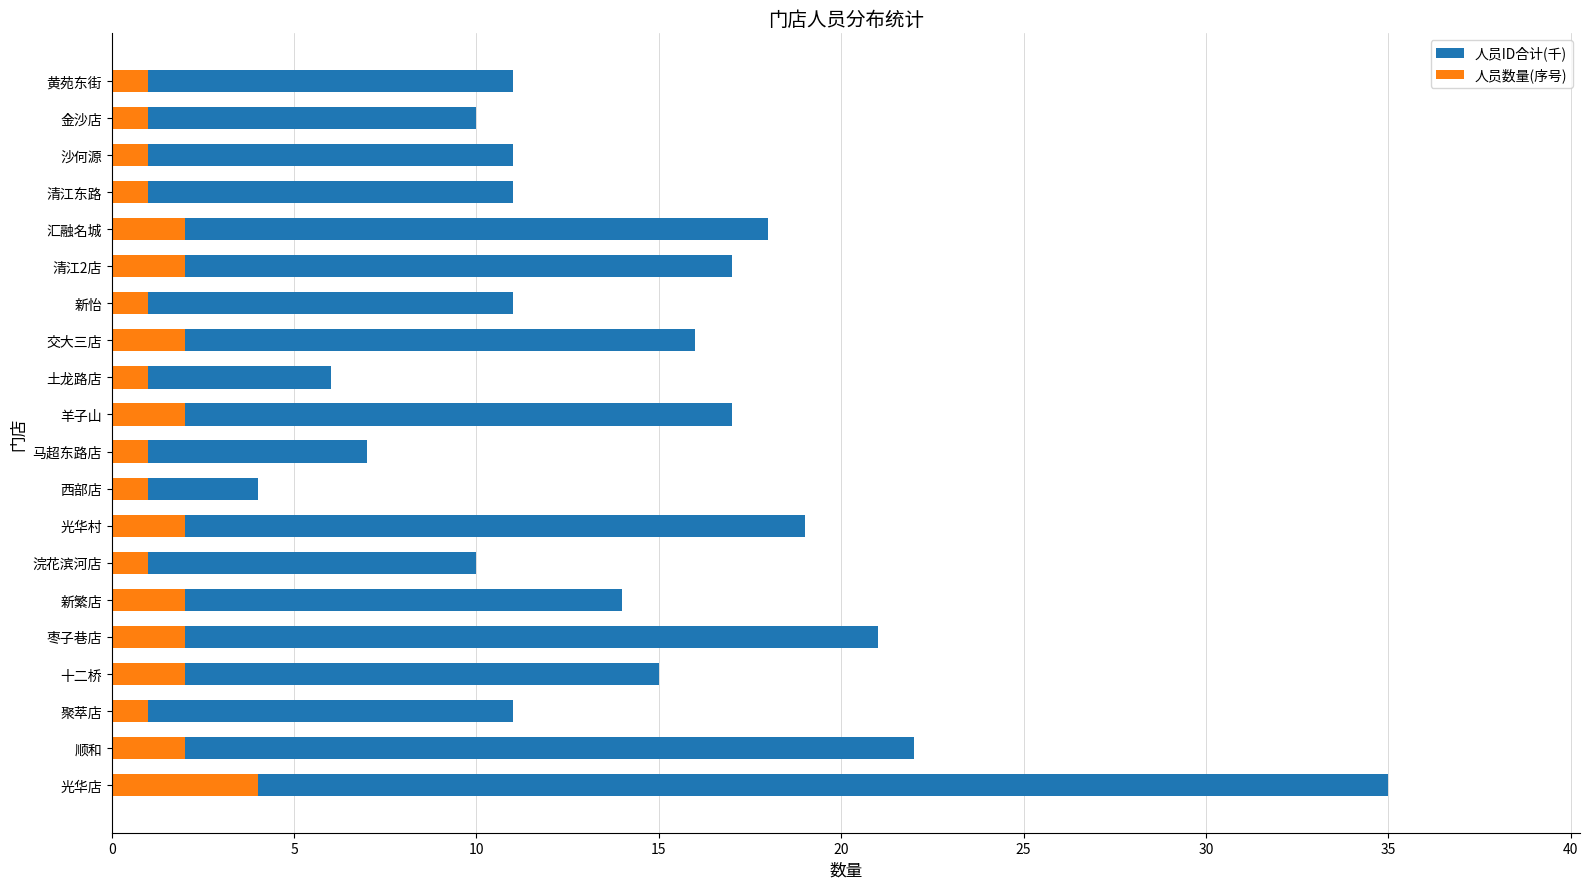

Rank the series by their maximum value, from lowest to highest.

人员数量(序号), 人员ID合计(千)